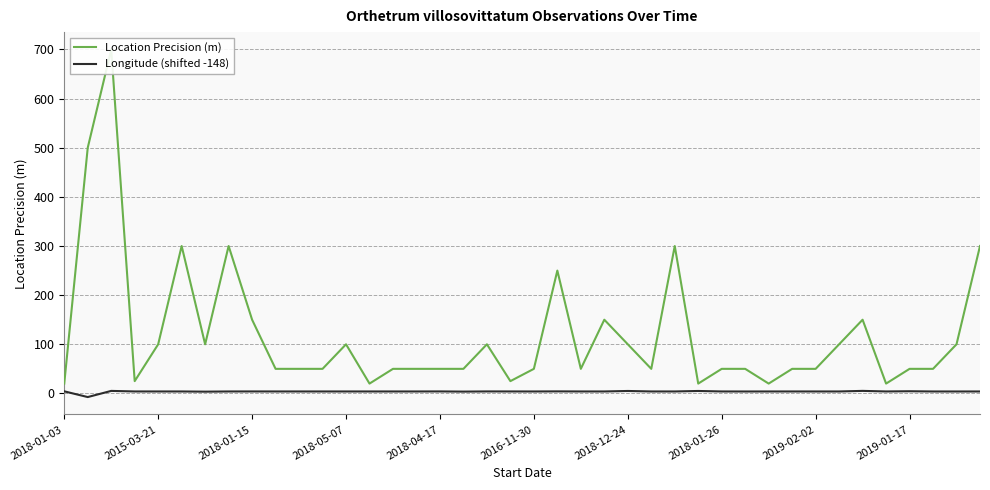

Rank the series by their average value, from highest to lowest.

Location Precision (m), Longitude (shifted -148)